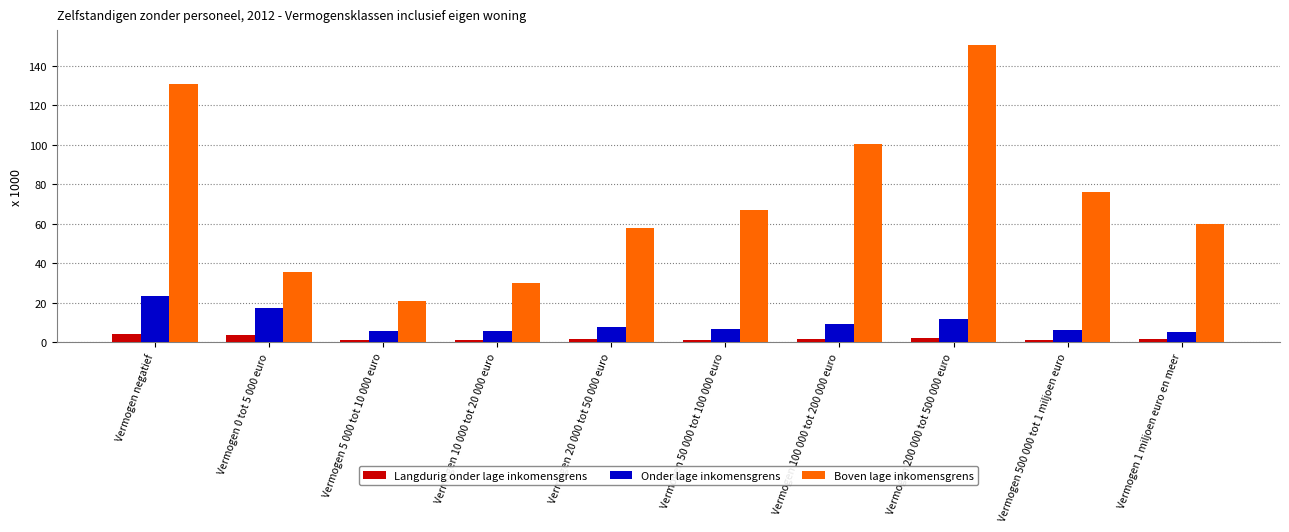

What is the maximum value shown in the chart?

150.5